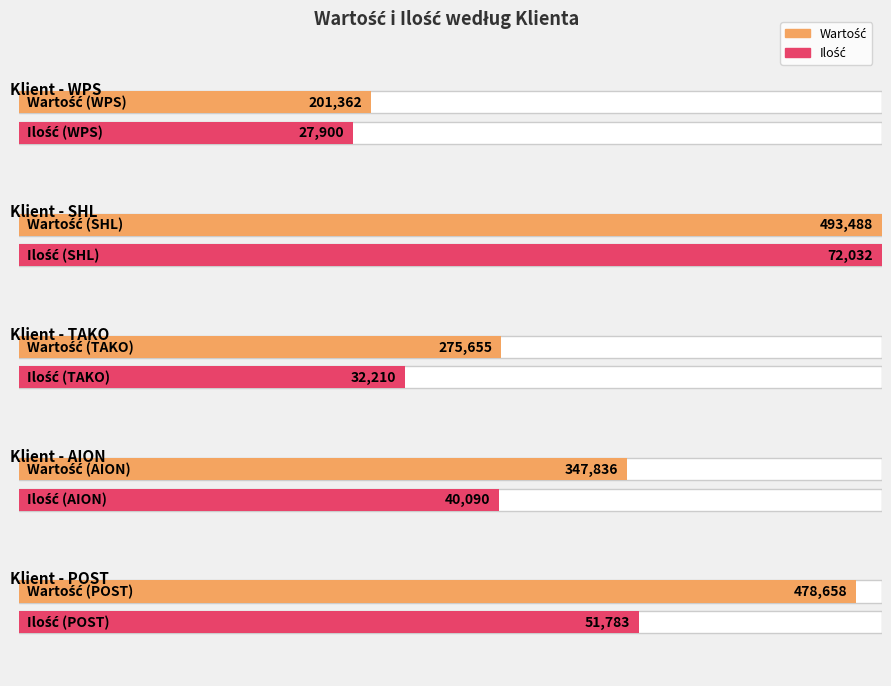

Which has a higher value, POST or POST?

POST